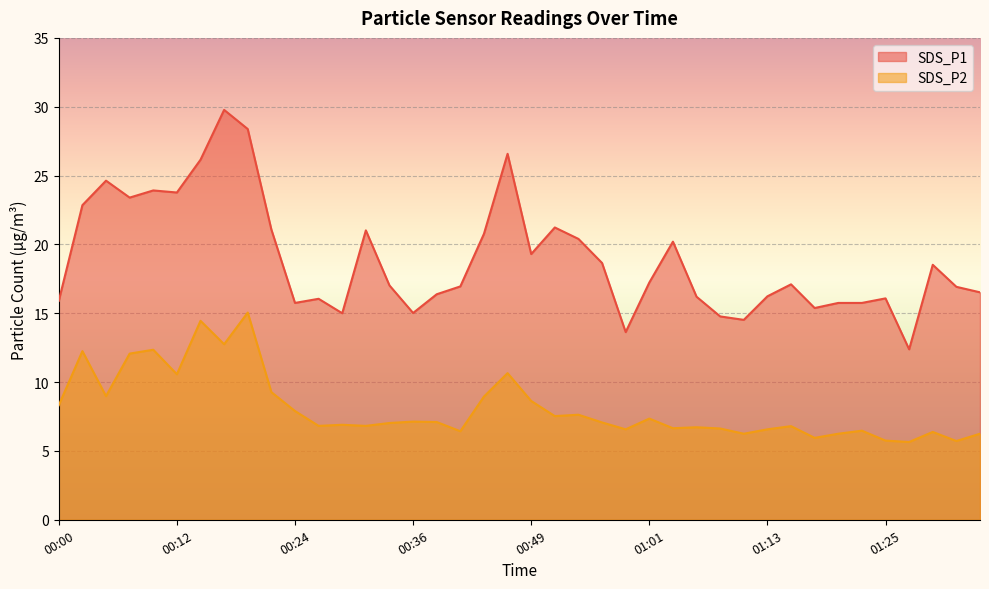

In SDS_P1, how many points are lower than both neighbors (excluding endpoints)?

10